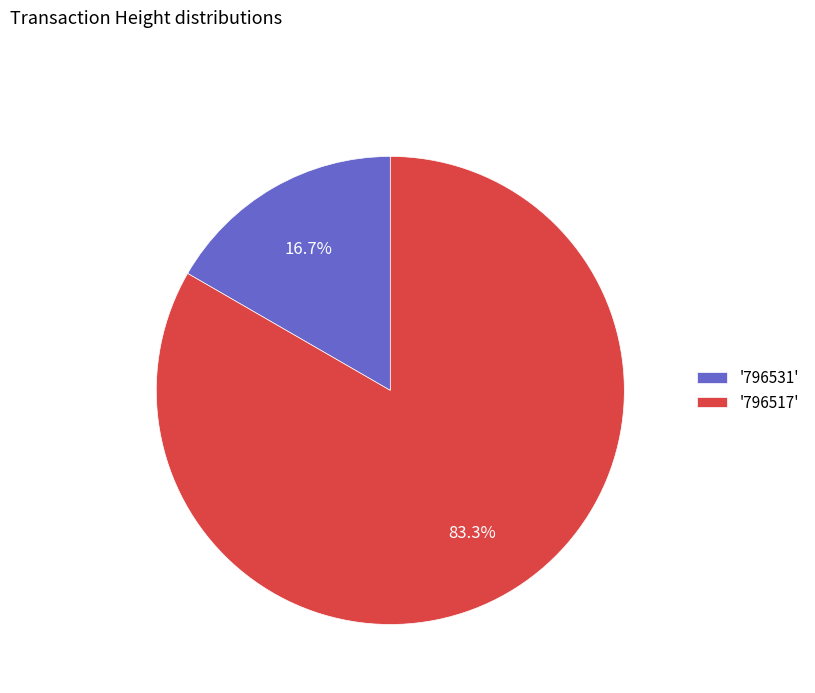

Combined, do '796517' and '796531' account for over 50%?

Yes